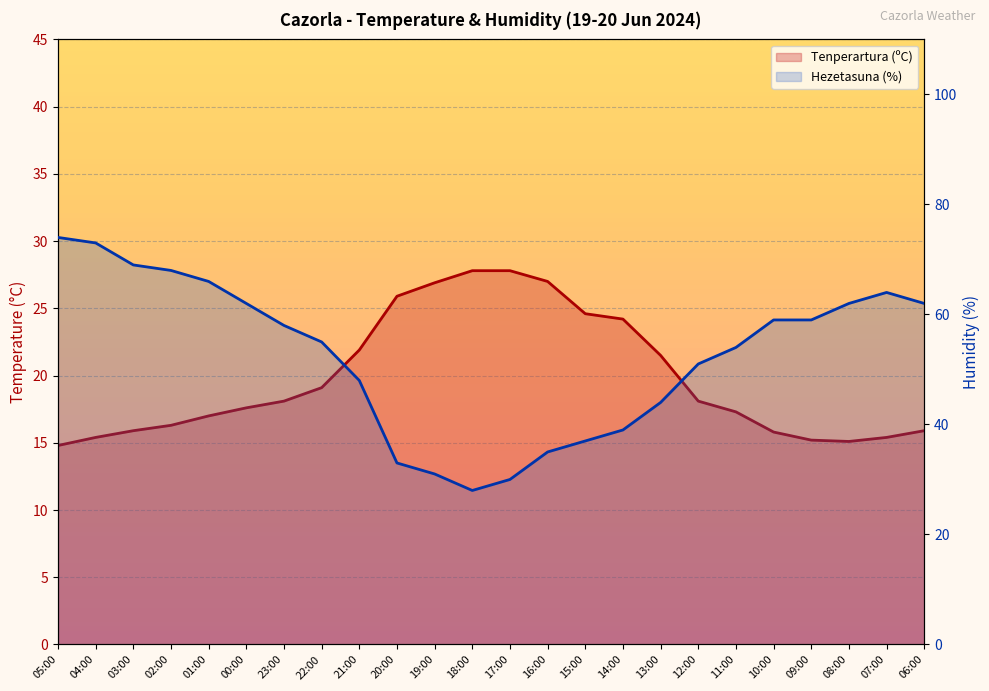

At which label is Tenperartura (ºC) closest to 21?

13:00